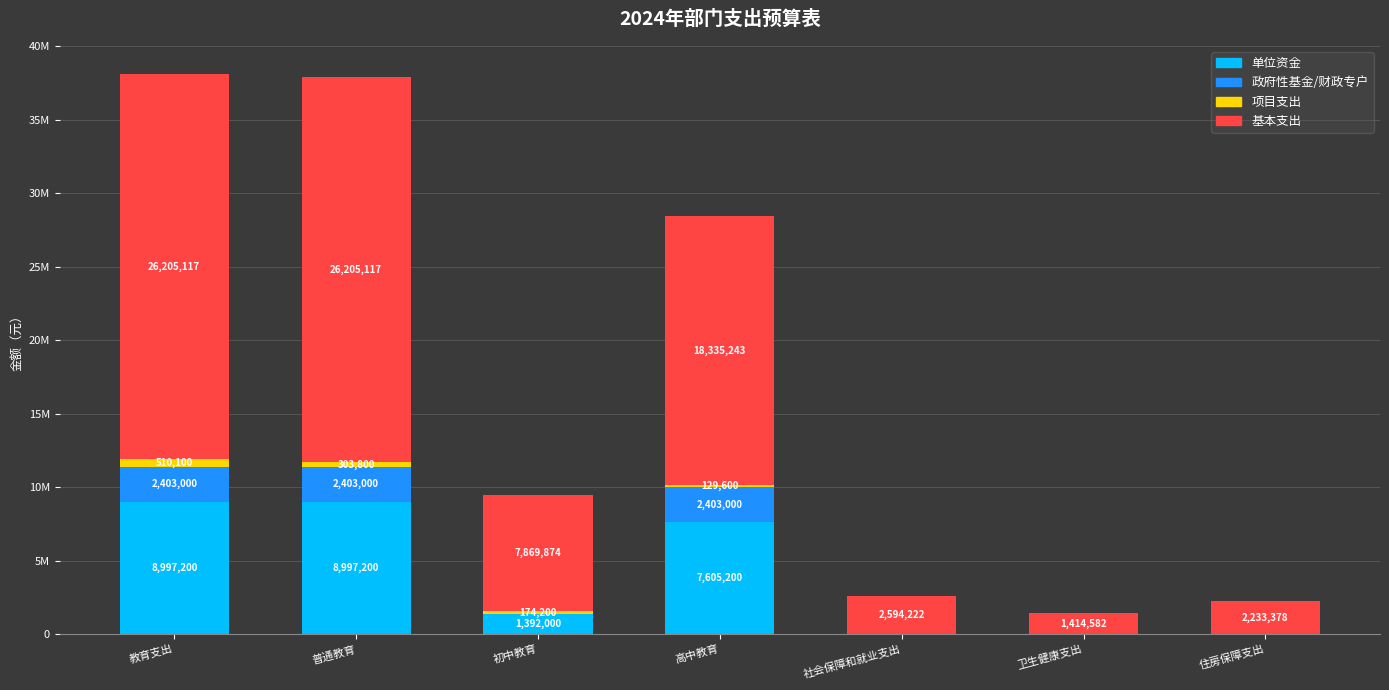

Which series has the largest range (max minus min)?

基本支出